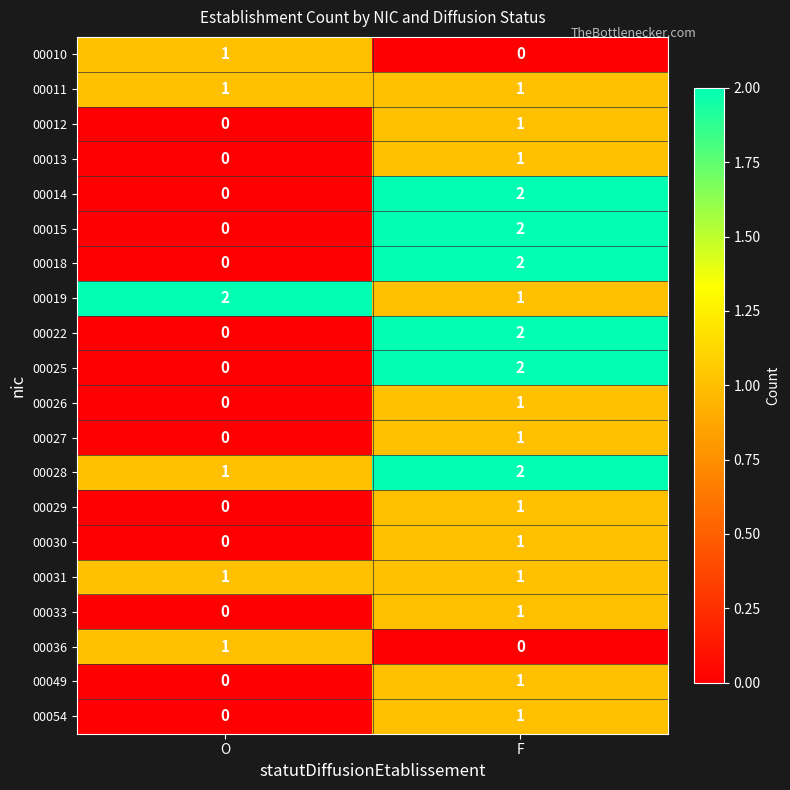

True or false: 00028 has a value of 2 at O.

False